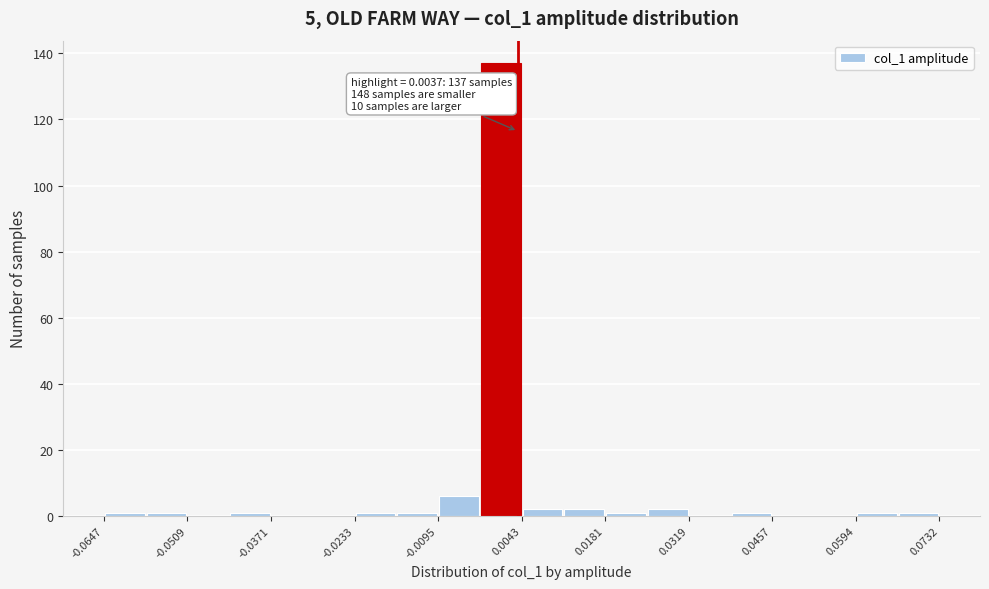

Read against the x-axis, roughly where is the centre of the tallest bar?

0.000